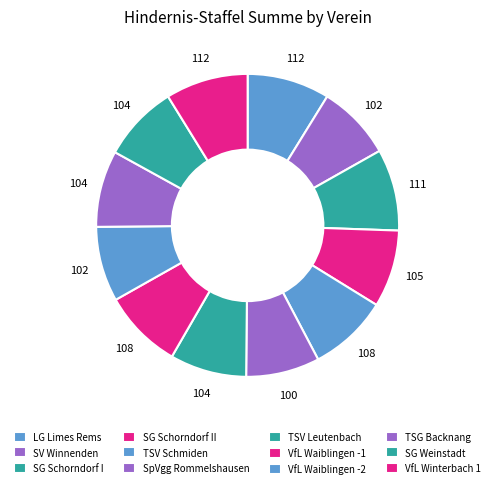

Is there any slice that represents more than half of the pie?

No